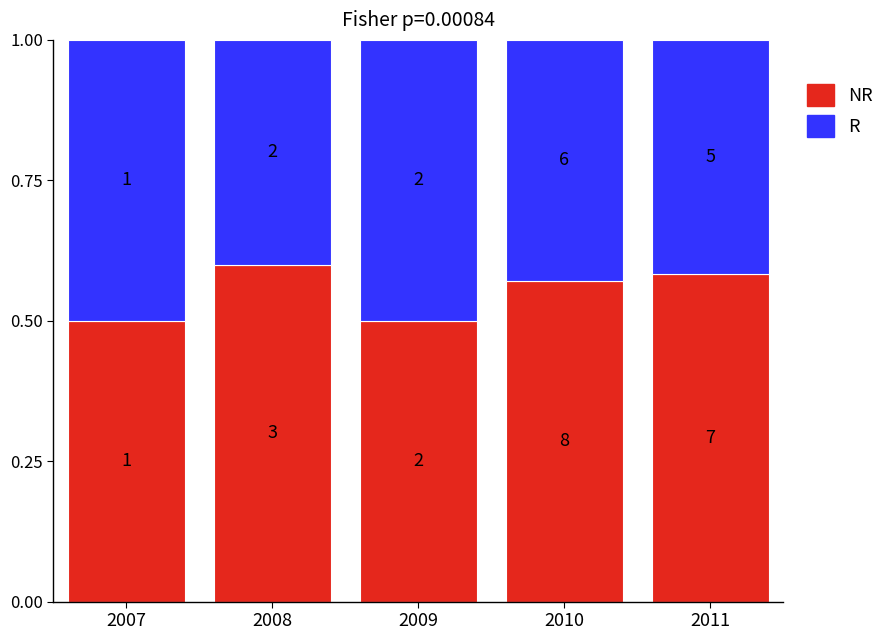

What are all the series names shown in the legend?

NR, R